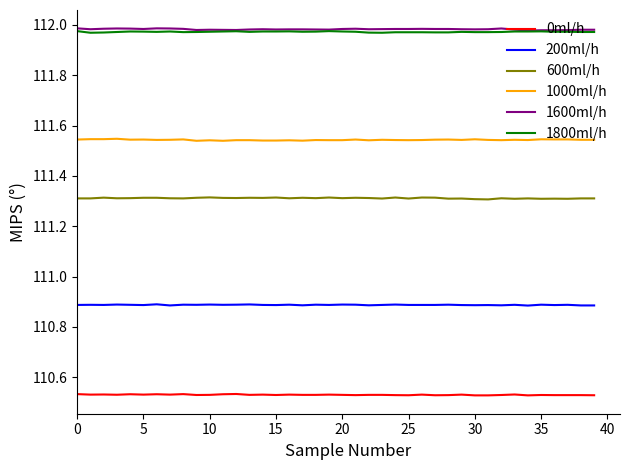

True or false: 600ml/h and 1800ml/h cross at least once.

False